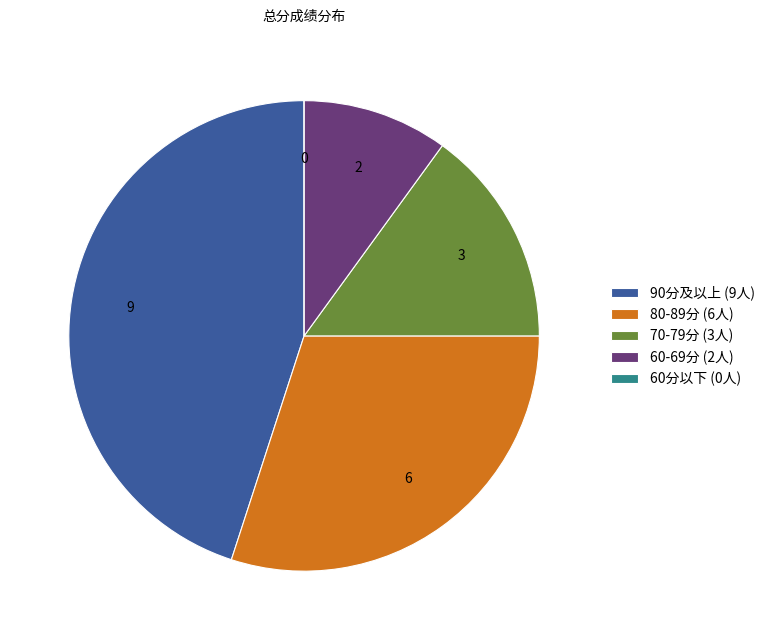

Is the sum of 60-69分 (2人) and 80-89分 (6人) greater than half?

No